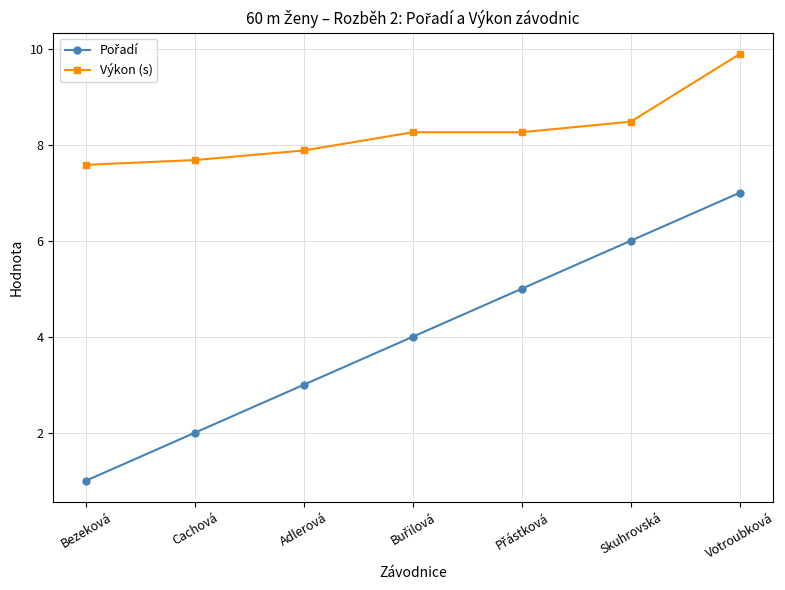

What is the maximum value shown in the chart?

9.9